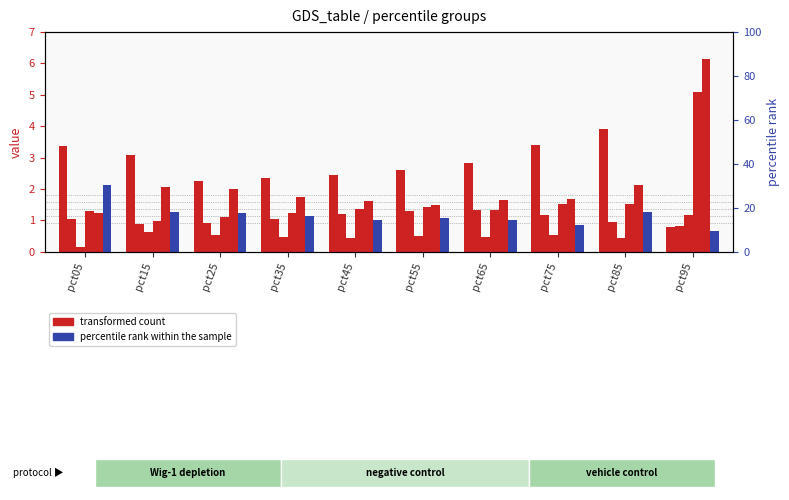

What is the difference between the highest and lowest values at pct15?

2.4